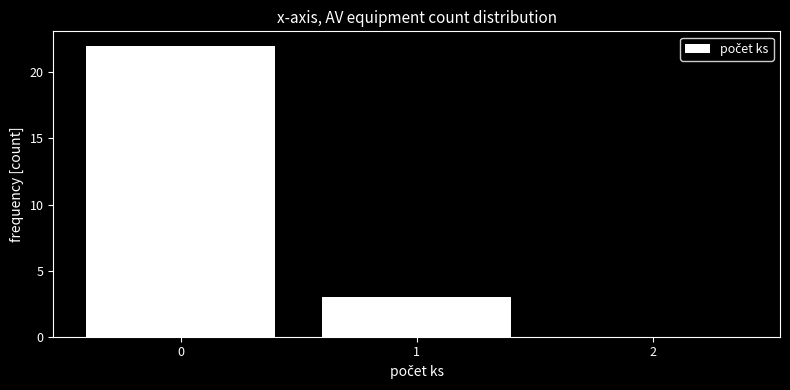

Reading left to right, list all the values displayed in this chart.

0=22	1=3	2=0